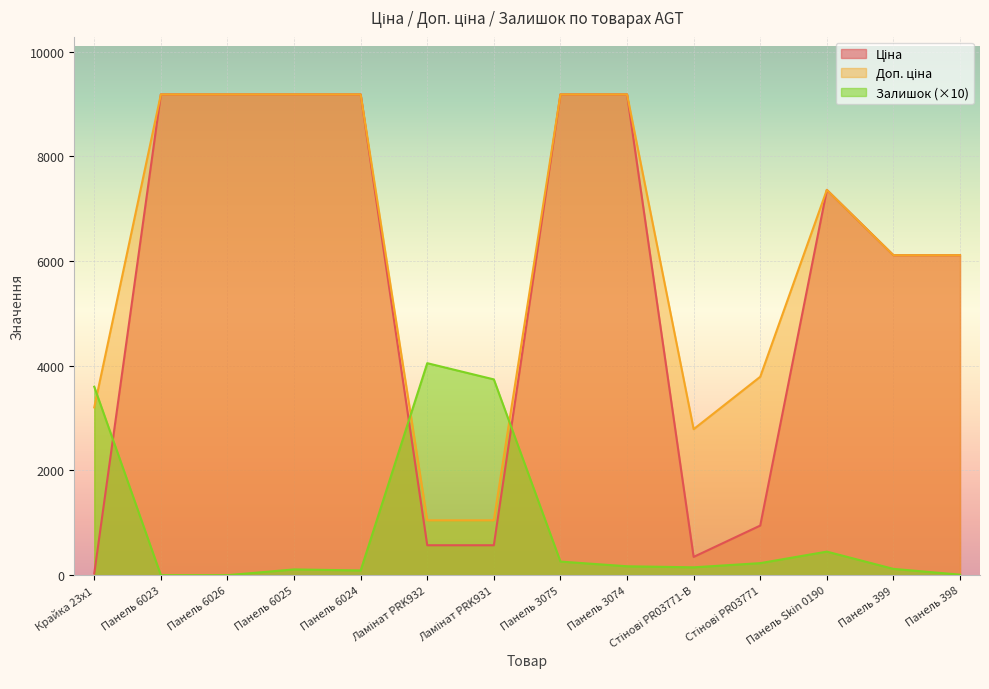

What is the total value across all series at Панель 6025?

18480.3